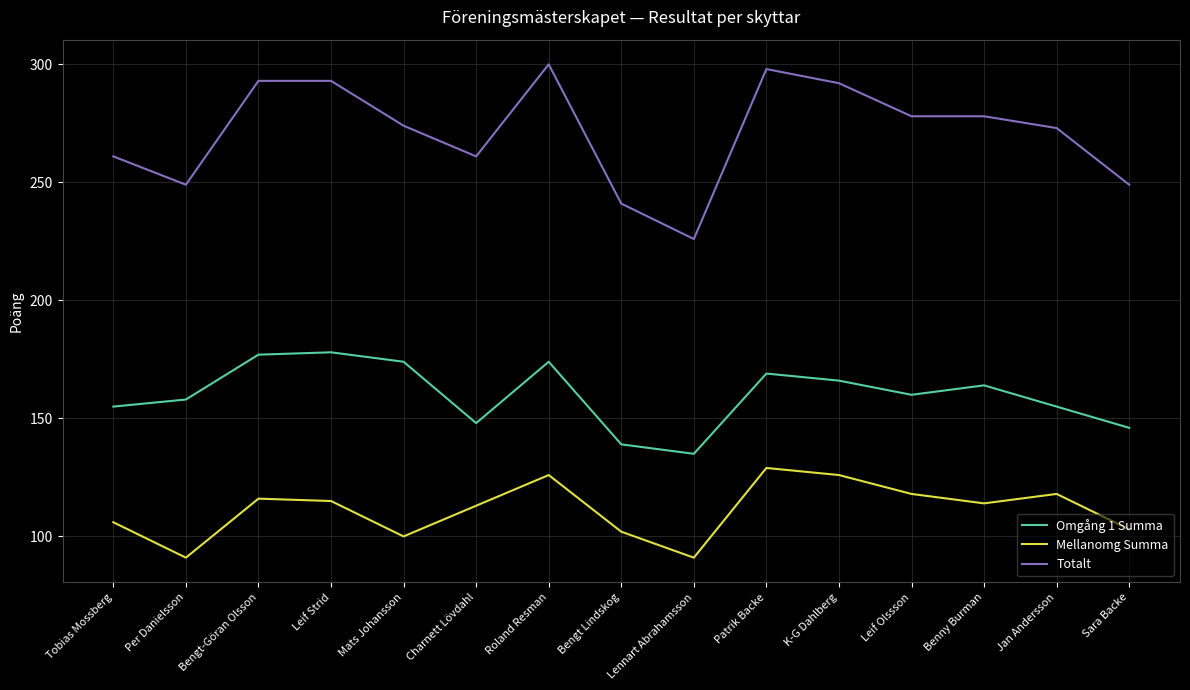

Read the Omgång 1 Summa value at Bengt-Göran Olsson, to the nearest 5.

175